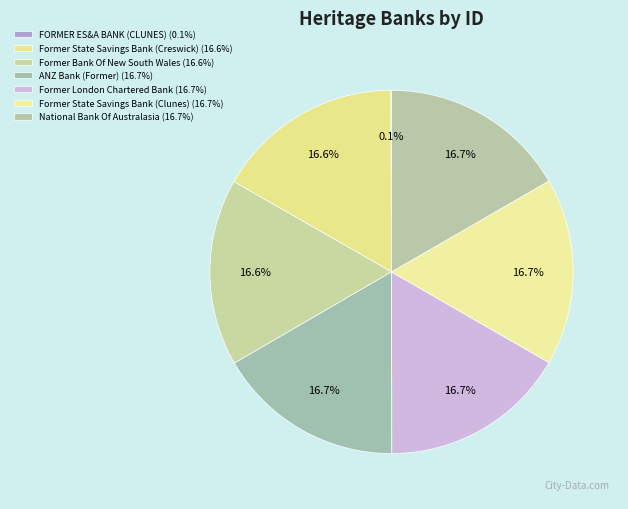

Is it true that Former State Savings Bank (Creswick) is 7% of the pie?

False